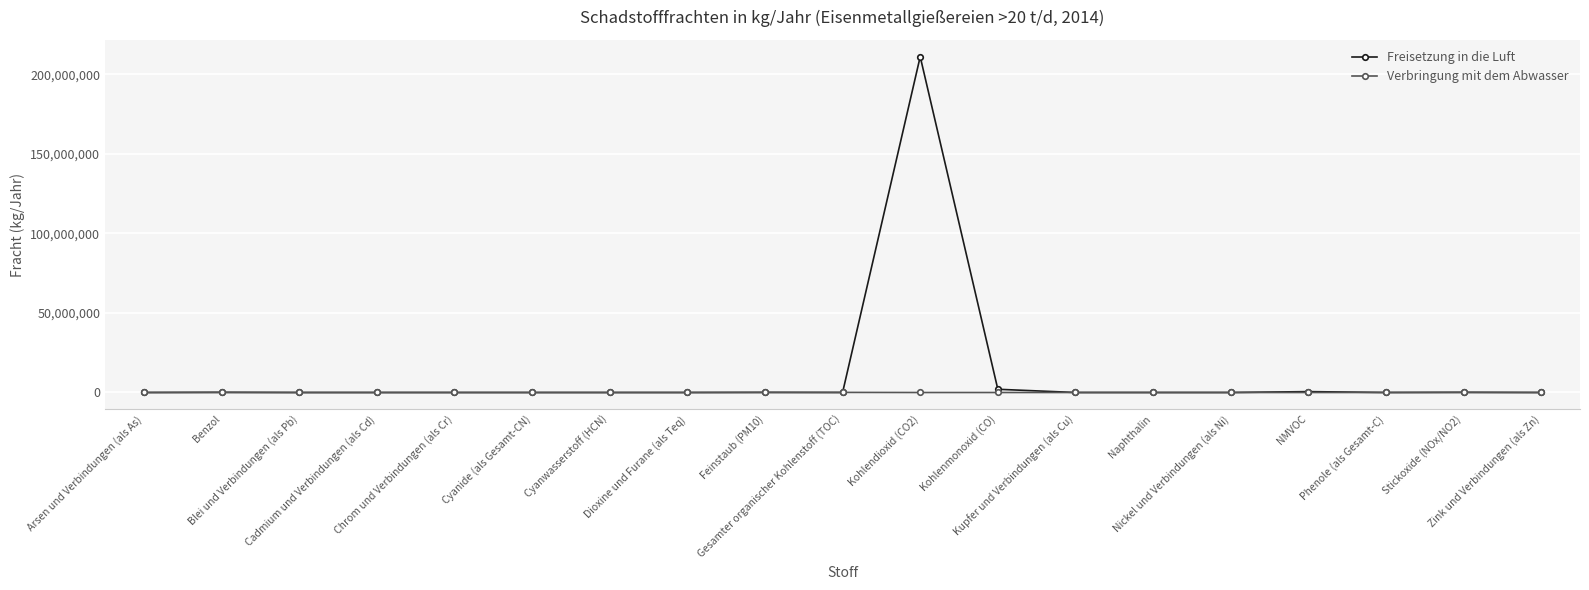

What is the maximum value for Freisetzung in die Luft?

211000000